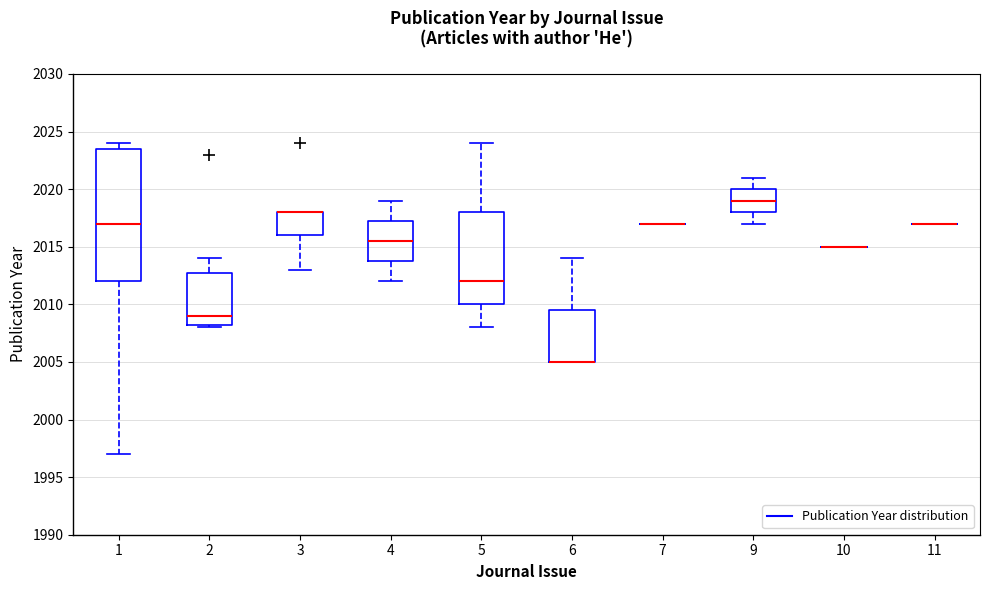

Where does the median line of the box at x = 2 sit on the y-axis? The values are not printed on the chart, so give them approximately, as read against the axis.

2009.0